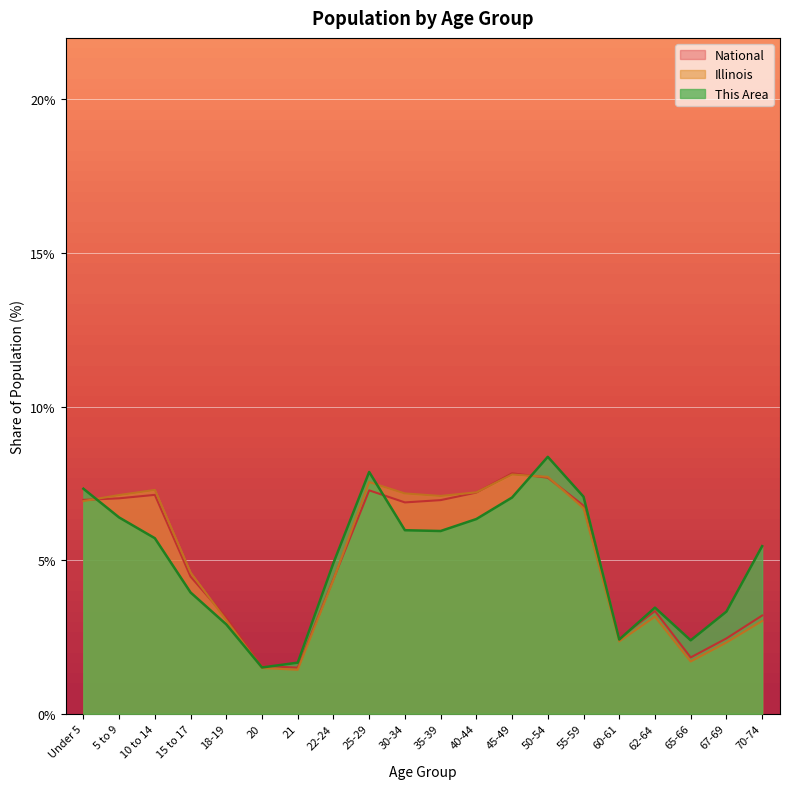

What is the total value across all series at 30-34?

20.0